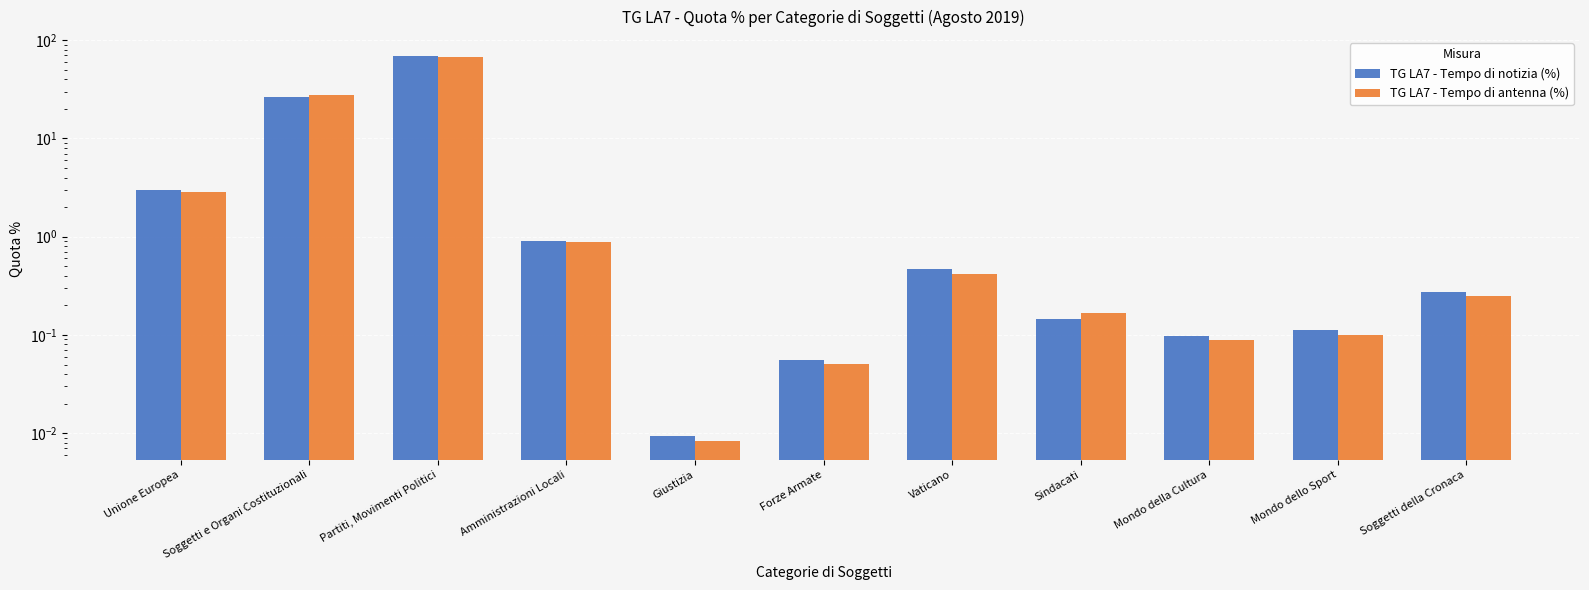

True or false: TG LA7 - Tempo di notizia (%) has a value of 0.1 at Mondo della Cultura.

False